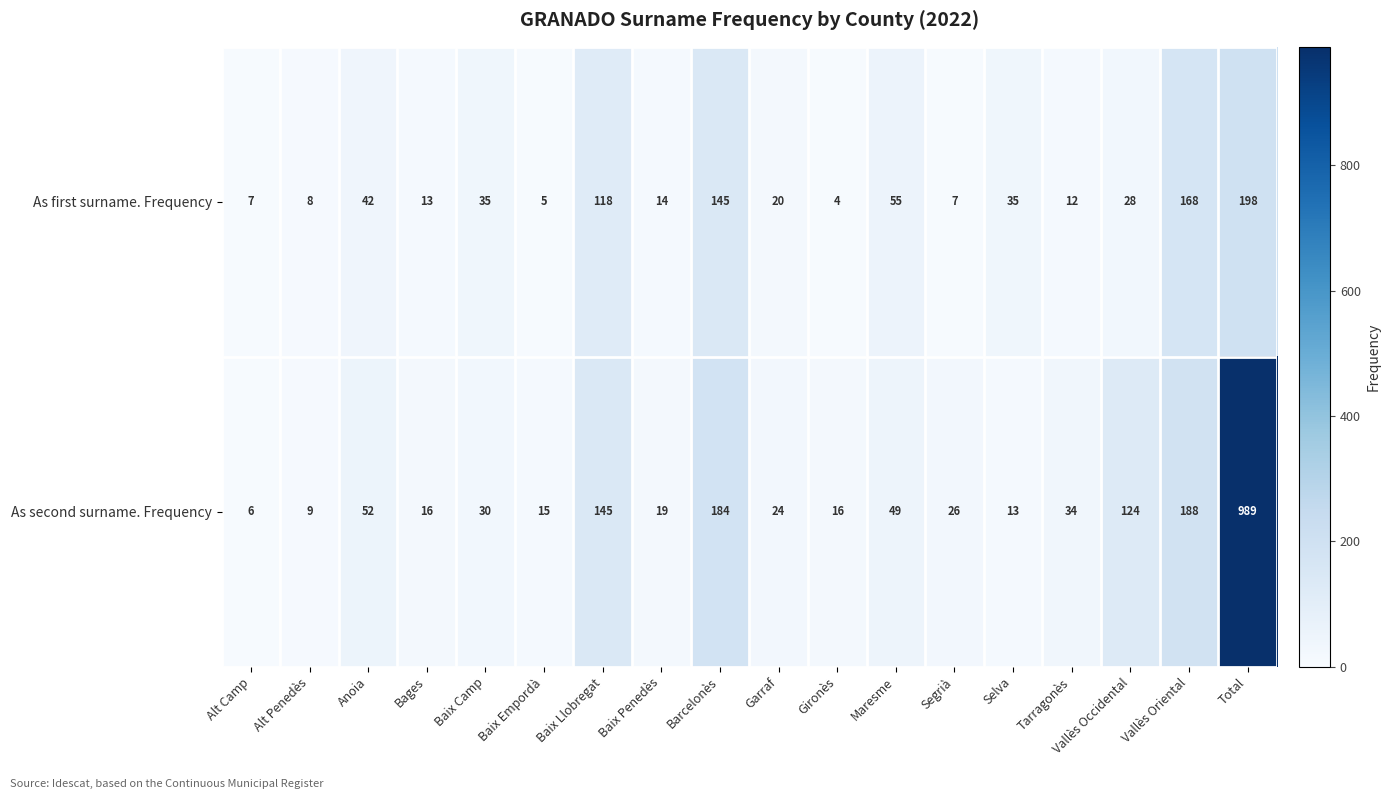

How many distinct data groups are displayed?

2